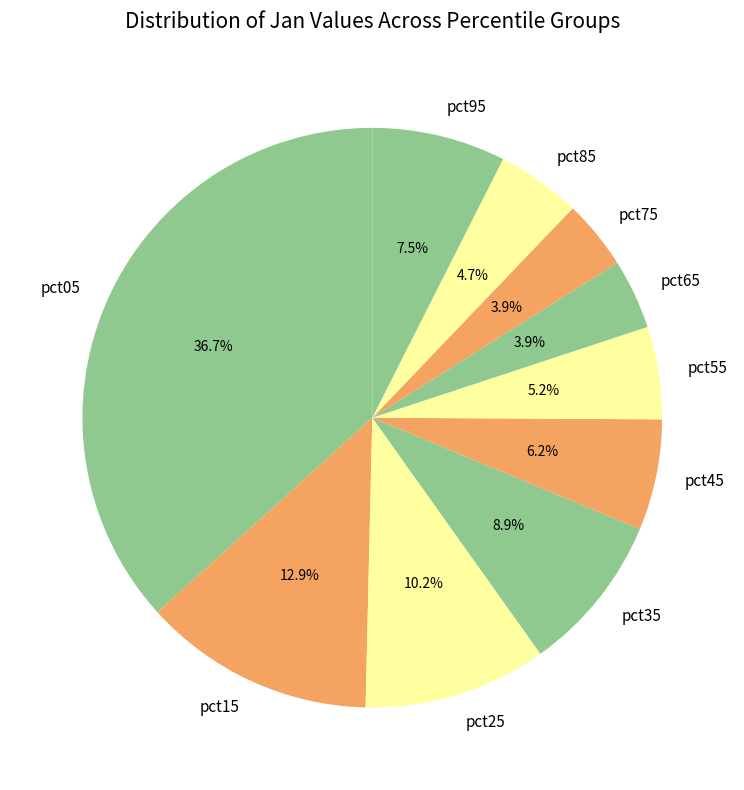

What percentage is the pct85 slice, to the nearest percent?

5%